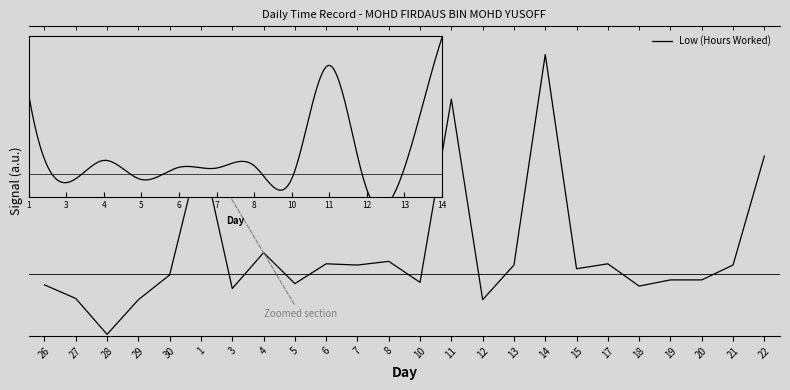

How many points are higher than both their immediate neighbors (excluding endpoints)?

7